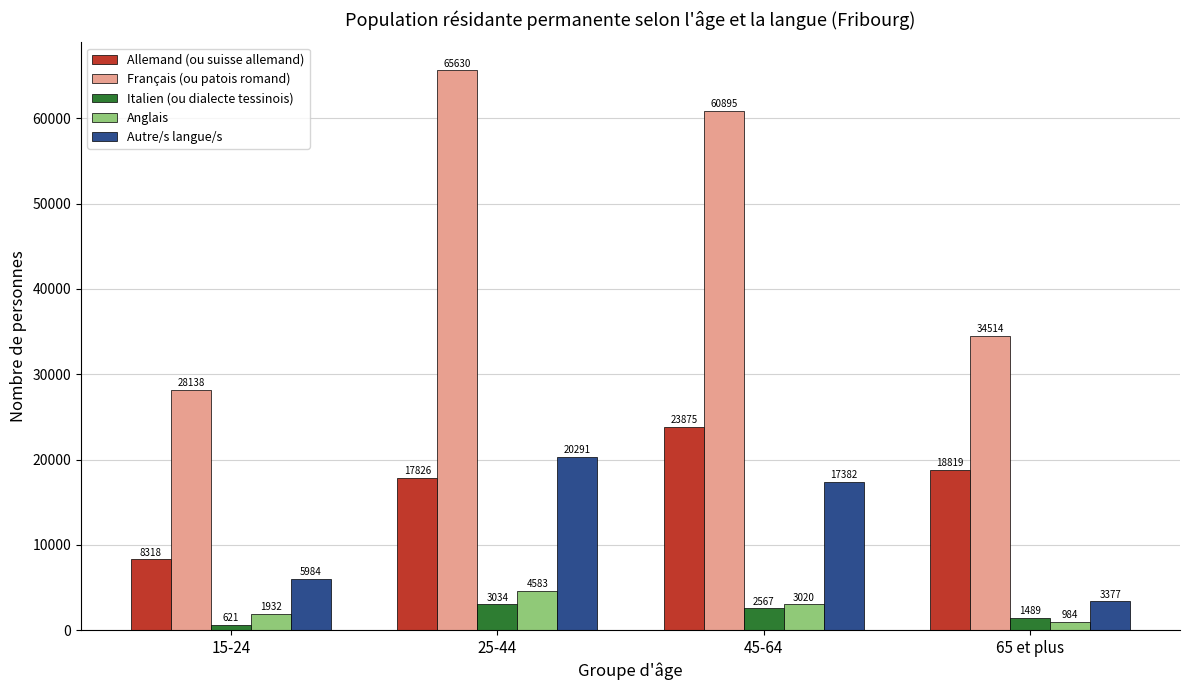

What is the total value across all series at 45-64?

107739.0